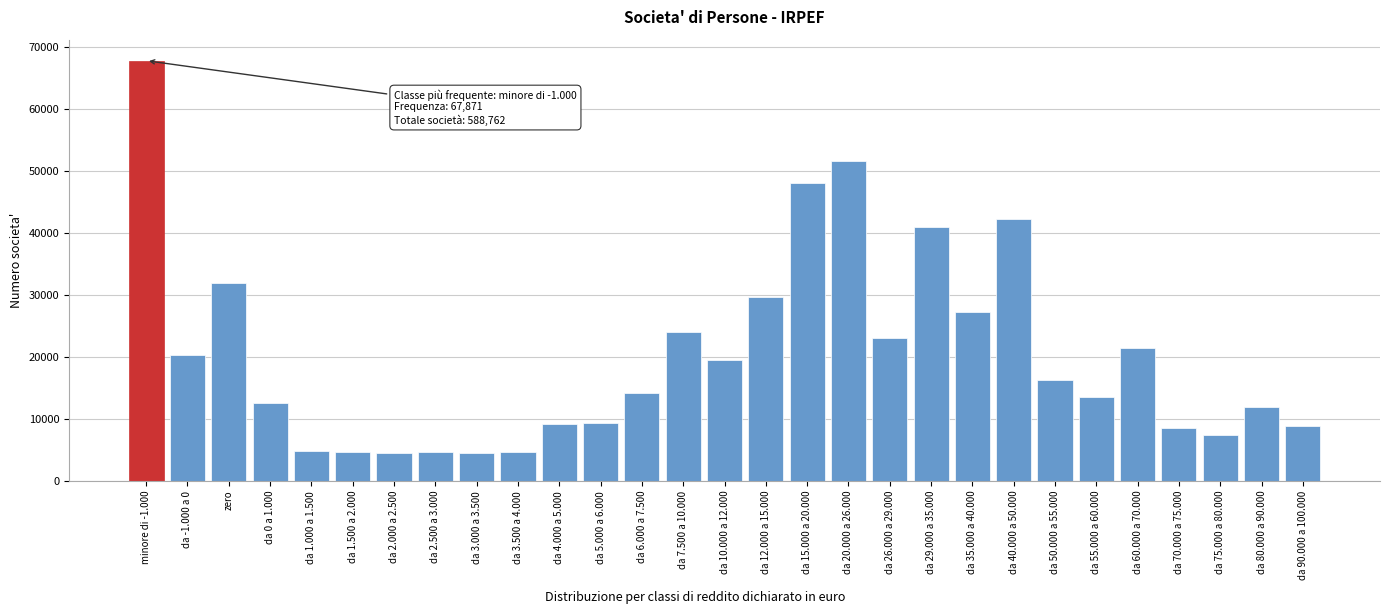

What is the ratio of the value at da 5.000 a 6.000 to the value at da 70.000 a 75.000?

1.1